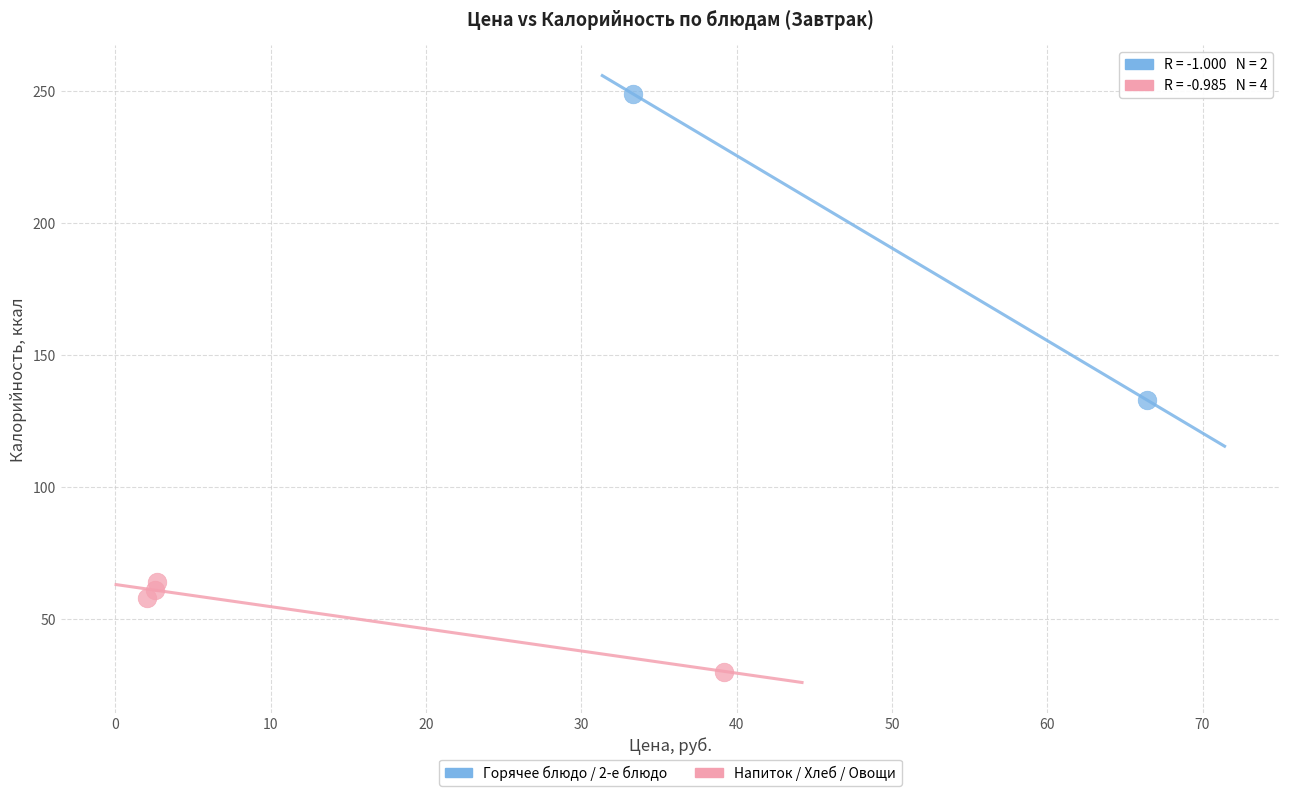

Which series contains the highest Y value?

Горячее блюдо / 2-е блюдо